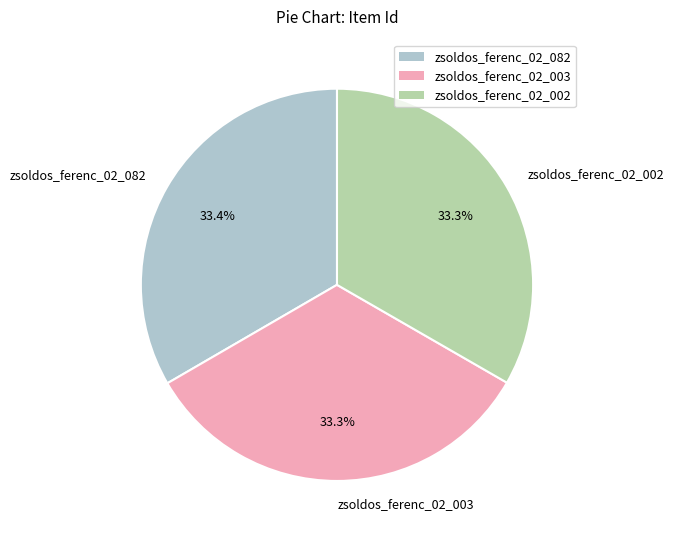

Does zsoldos_ferenc_02_082 account for over 50% of the chart?

No